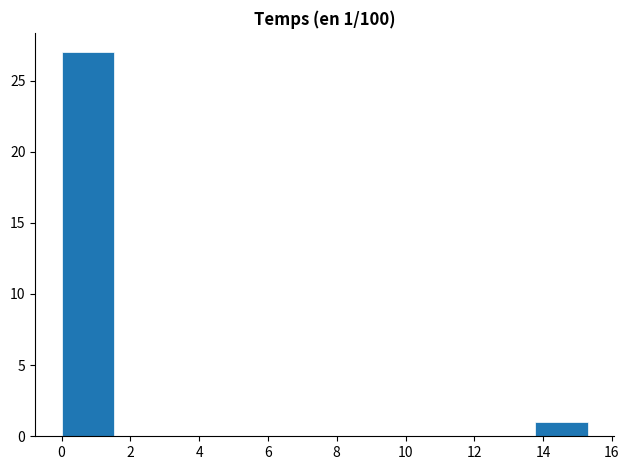

Which range on the x-axis has the tallest bar?

0.0 to 1.6